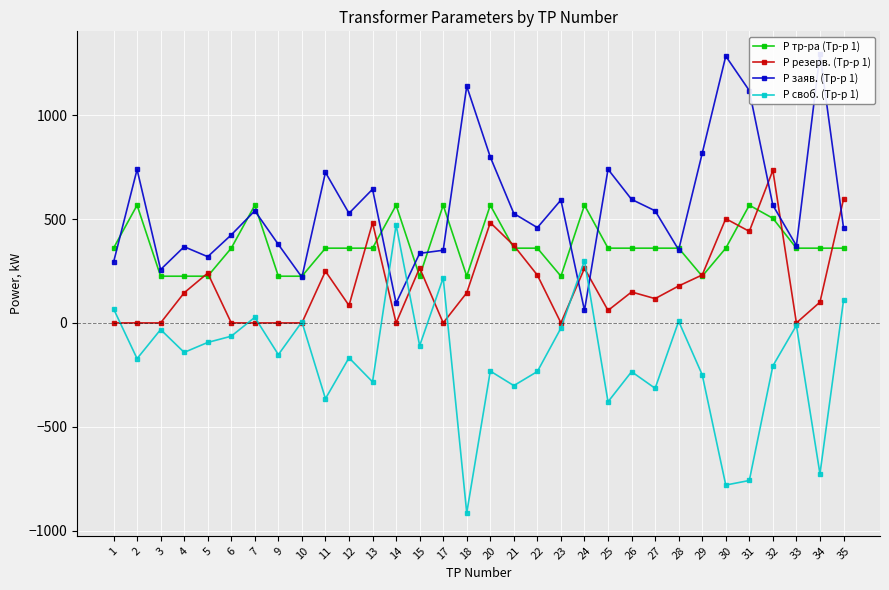

In Р резерв. (Тр-р 1), how many points are higher than both neighbors (excluding endpoints)?

9